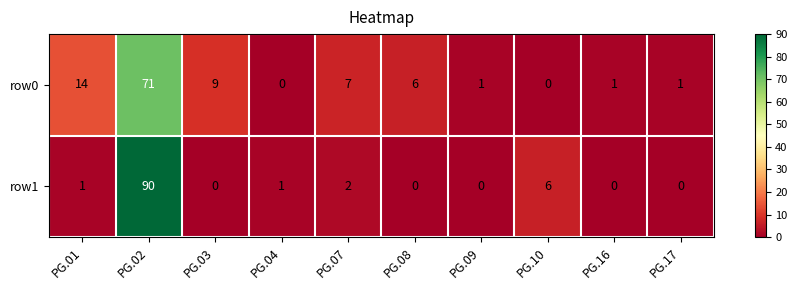

At which category is the sum across all series the highest?

PG.02